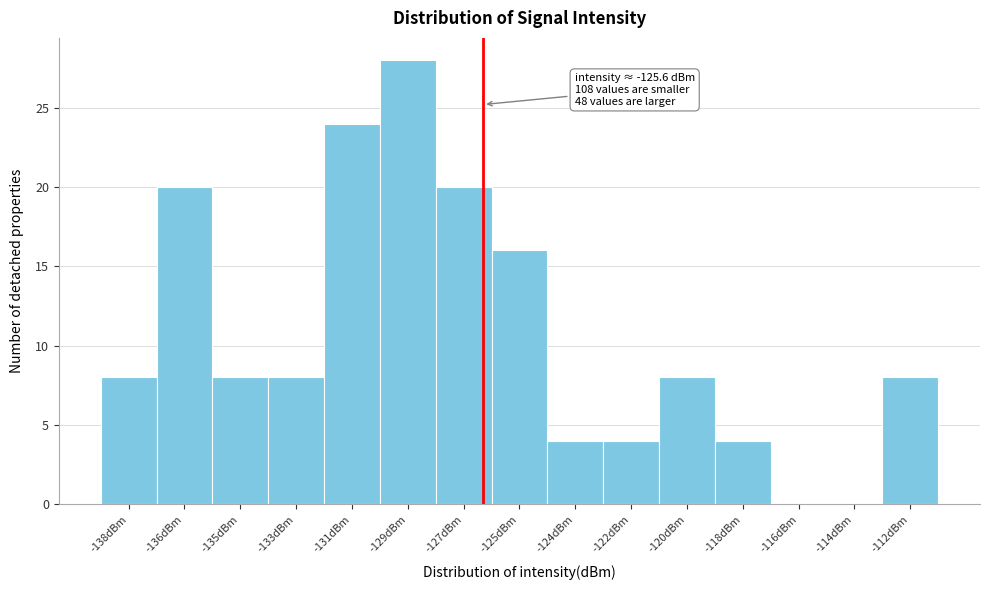

Reading left to right, transcribe all the data shown in this chart.

-138dBm=8	-136dBm=20	-135dBm=8	-133dBm=8	-131dBm=24	-129dBm=28	-127dBm=20	-125dBm=16	-124dBm=4	-122dBm=4	-120dBm=8	-118dBm=4	-116dBm=0	-114dBm=0	-112dBm=8